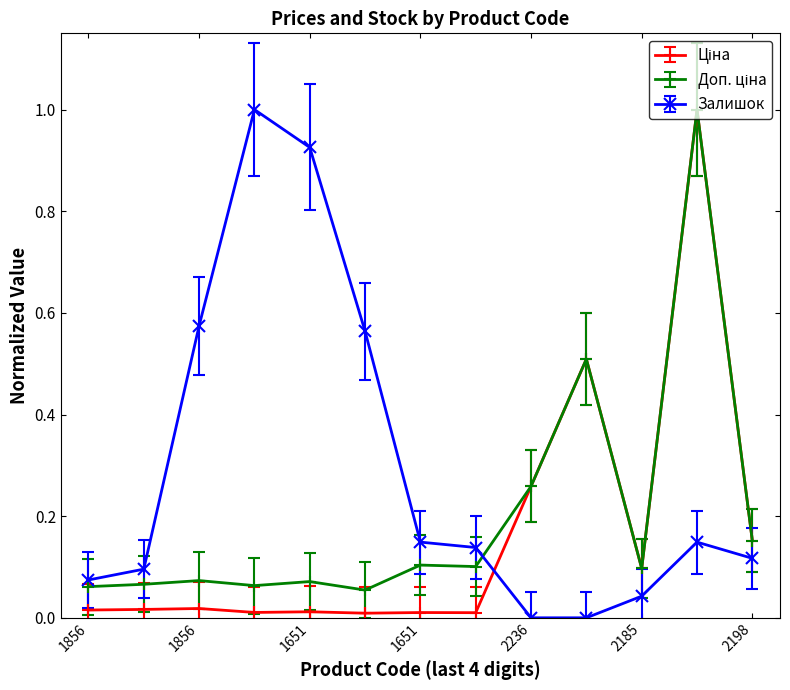

Which series has the largest total across all categories?

Залишок